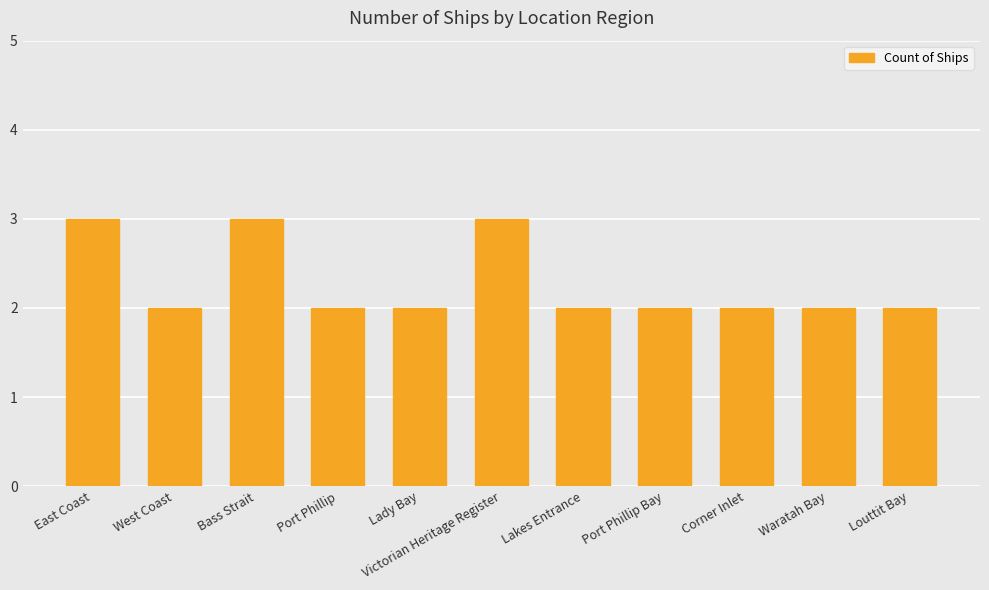

Are the bars horizontal?

No